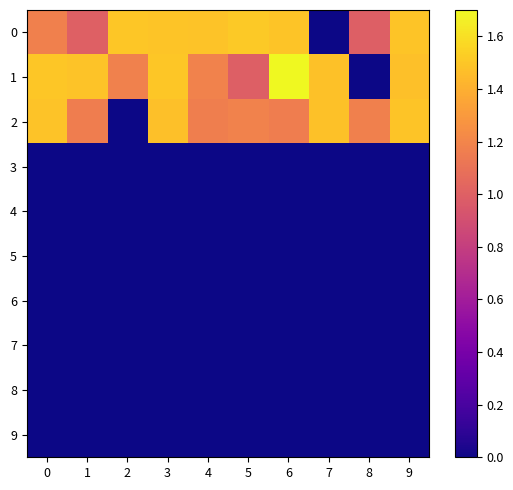

What is the total value across all series at 5?

3.7